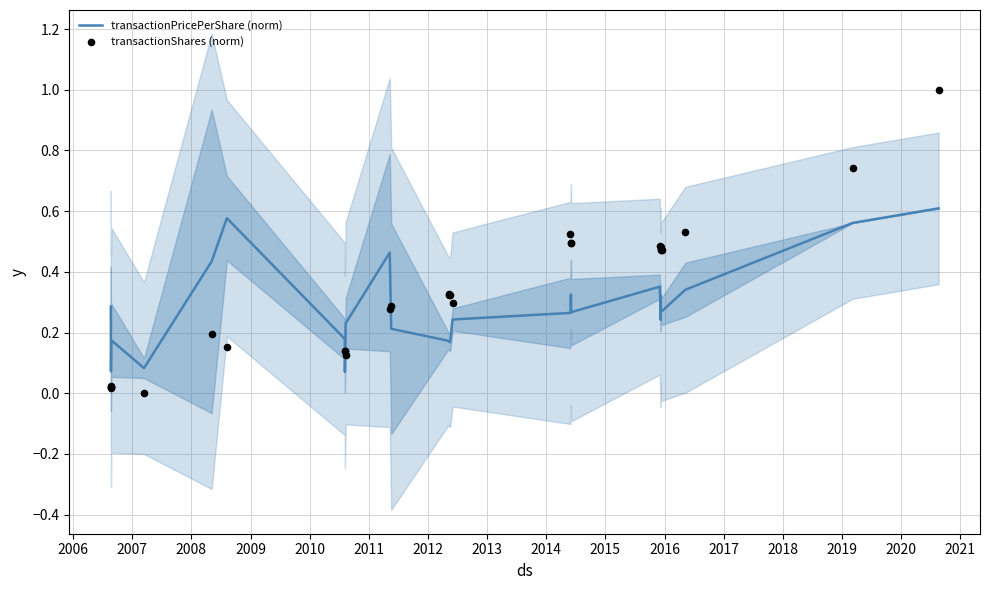

Which series has the largest total across all categories?

transactionShares (norm)